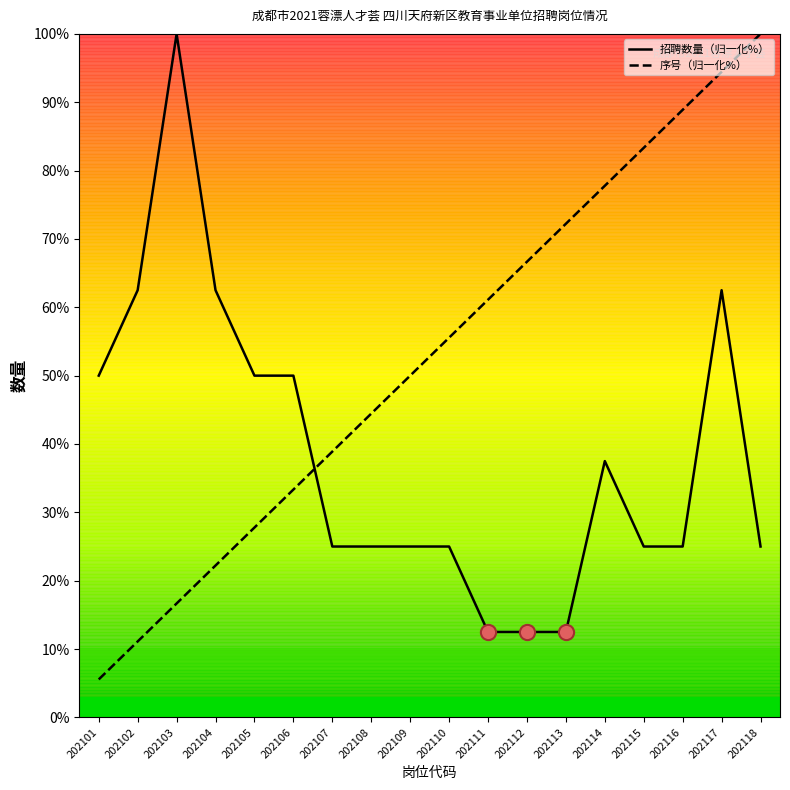

What is the difference between the highest and lowest values at 202112?

54.2